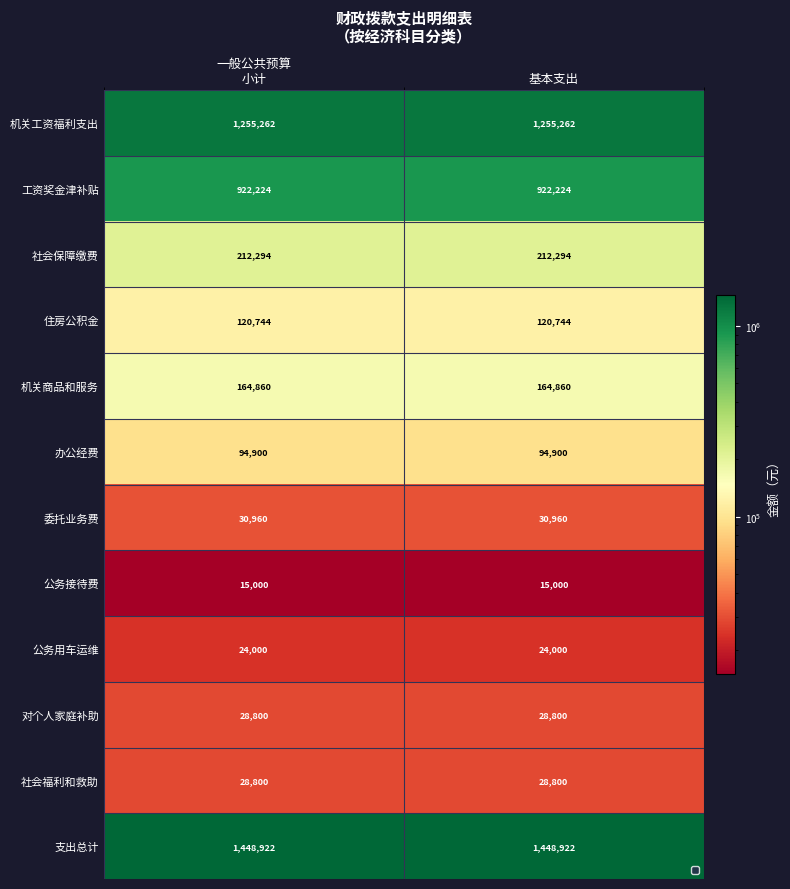

What is the difference between the highest and lowest values at 基本支出?

1433922